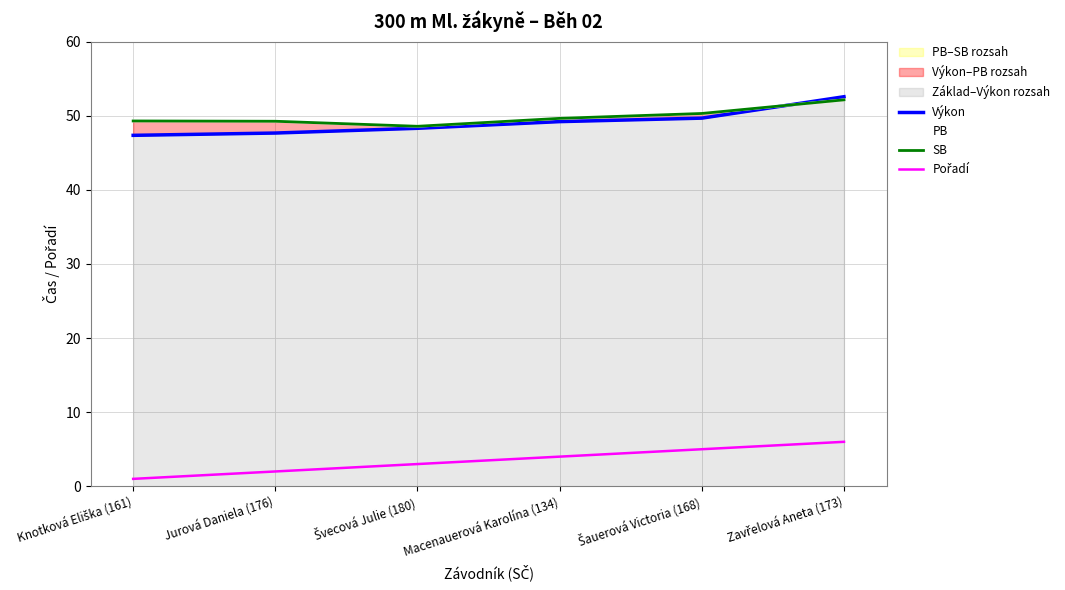

At which category is the sum across all series the highest?

Zavřelová Aneta (173)